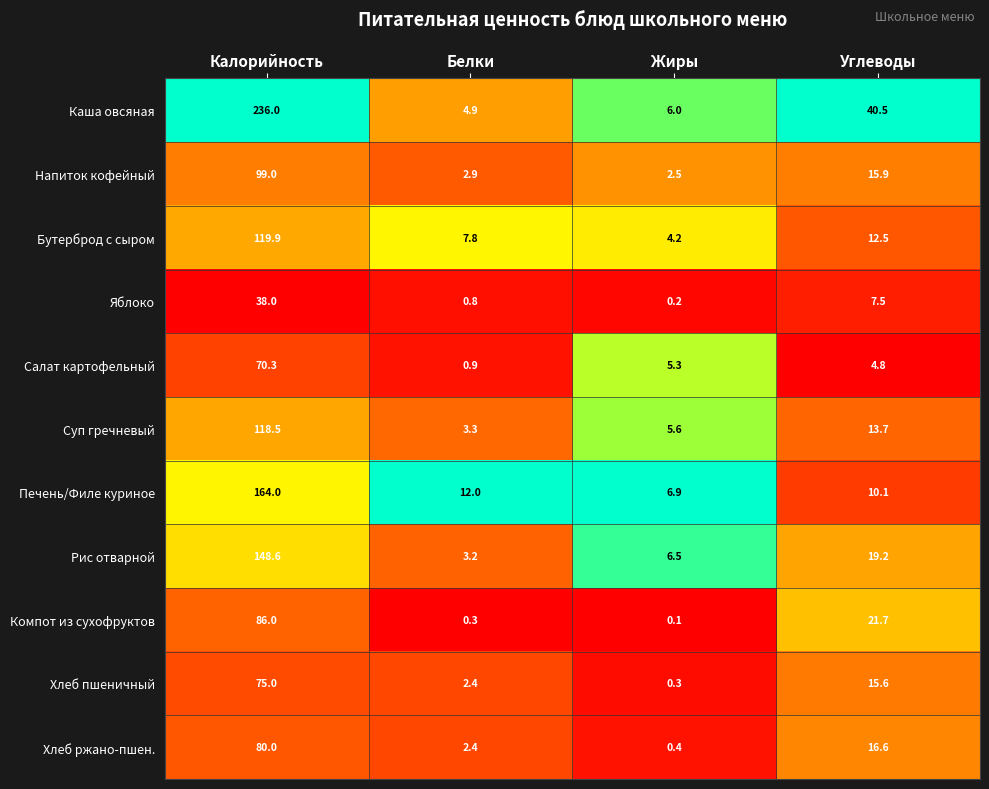

What is the difference between the Салат картофельный values at Калорийность and Белки?

69.4